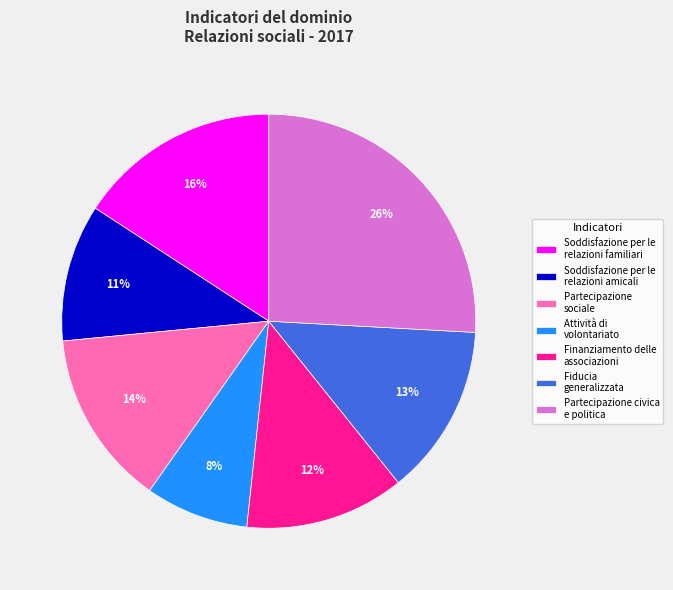

The Fiducia generalizzata slice represents 5% of the pie. True or false?

False